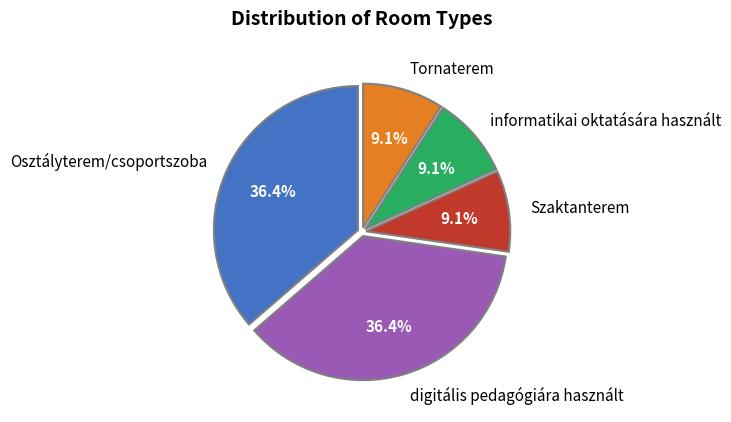

Is the sum of Szaktanterem and informatikai oktatására használt greater than half?

No